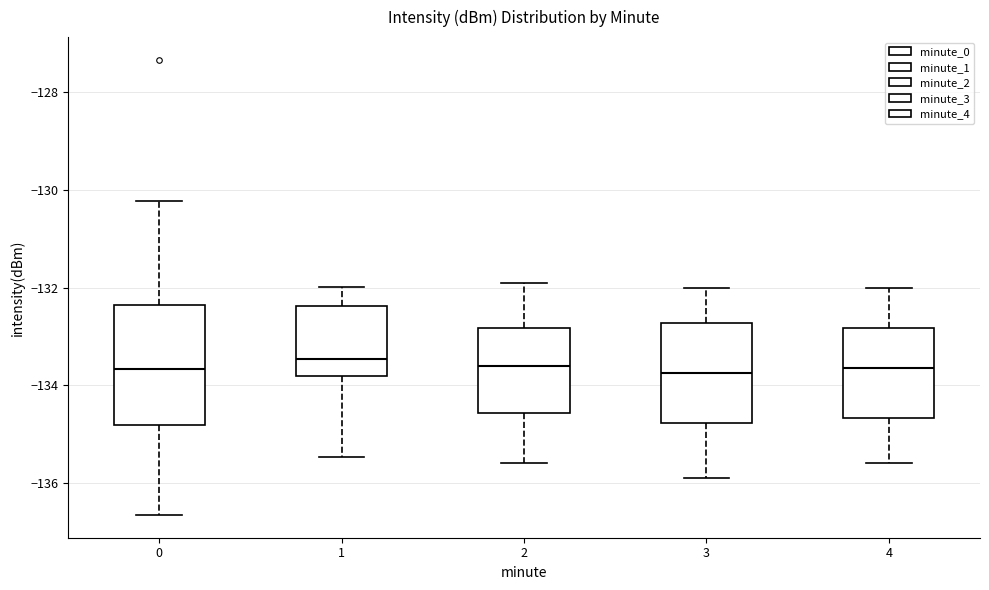

Reading left to right, transcribe this box plot: for each box, give where its median line is, the range the box spans, and where its two whiskers end, as read against the y-axis. The values are not printed on the chart, so give them approximately, as read against the axis.

0: median -133.6, box -134.8 to -132.4, whiskers -136.6 to -130.2
1: median -133.4, box -133.8 to -132.4, whiskers -135.4 to -132.0
2: median -133.6, box -134.6 to -132.8, whiskers -135.6 to -131.8
3: median -133.8, box -134.8 to -132.8, whiskers -135.8 to -132.0
4: median -133.6, box -134.6 to -132.8, whiskers -135.6 to -132.0